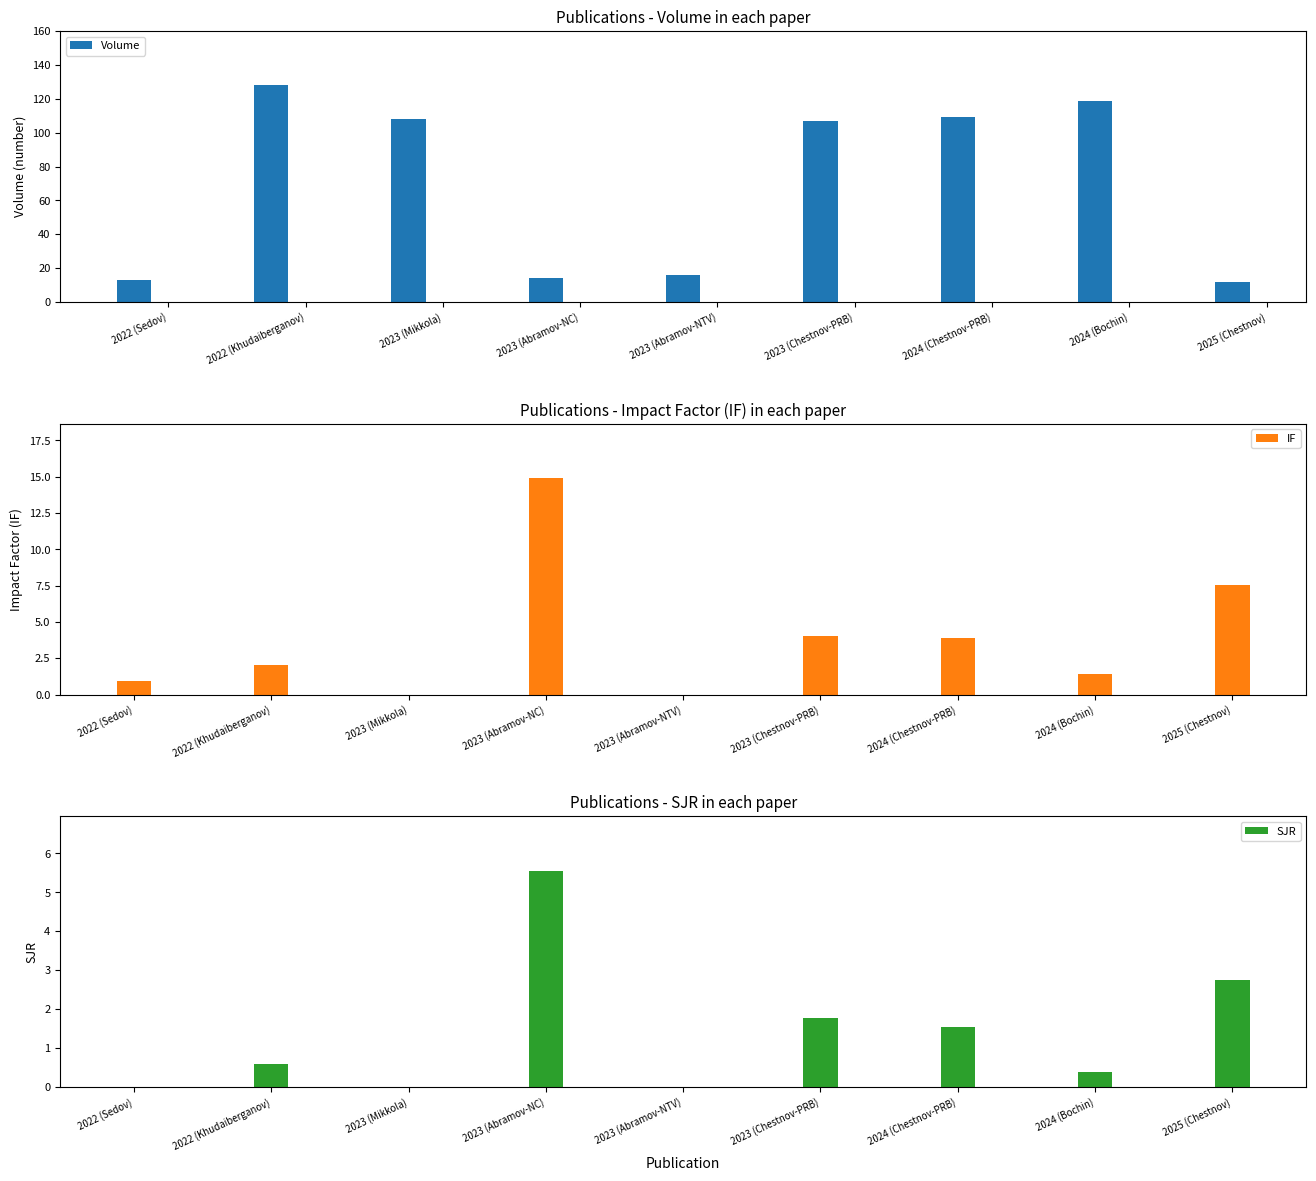

What is the difference between the maximum and minimum values in the IF series?

14.9